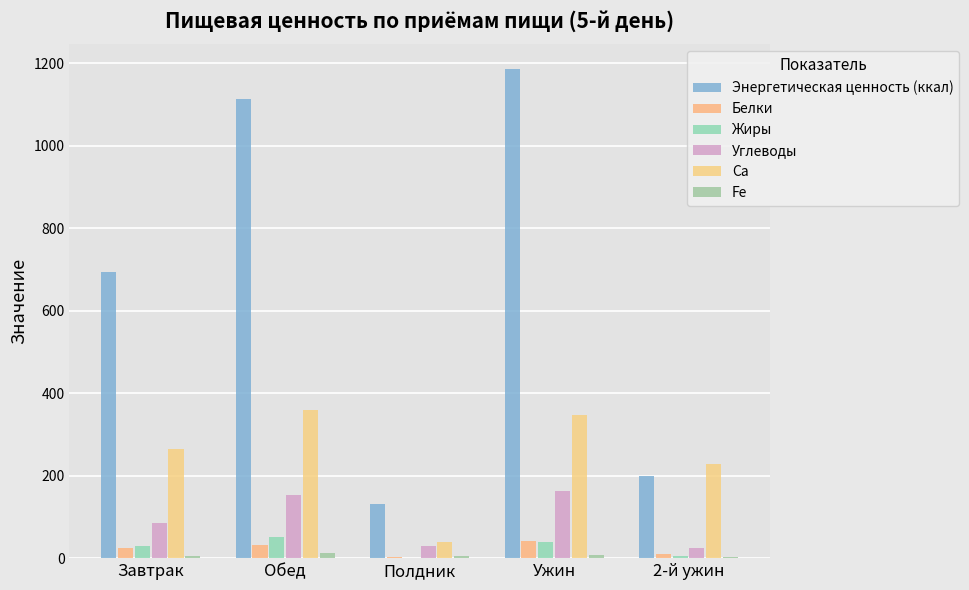

What is the difference between the highest and lowest values at Полдник?

131.2